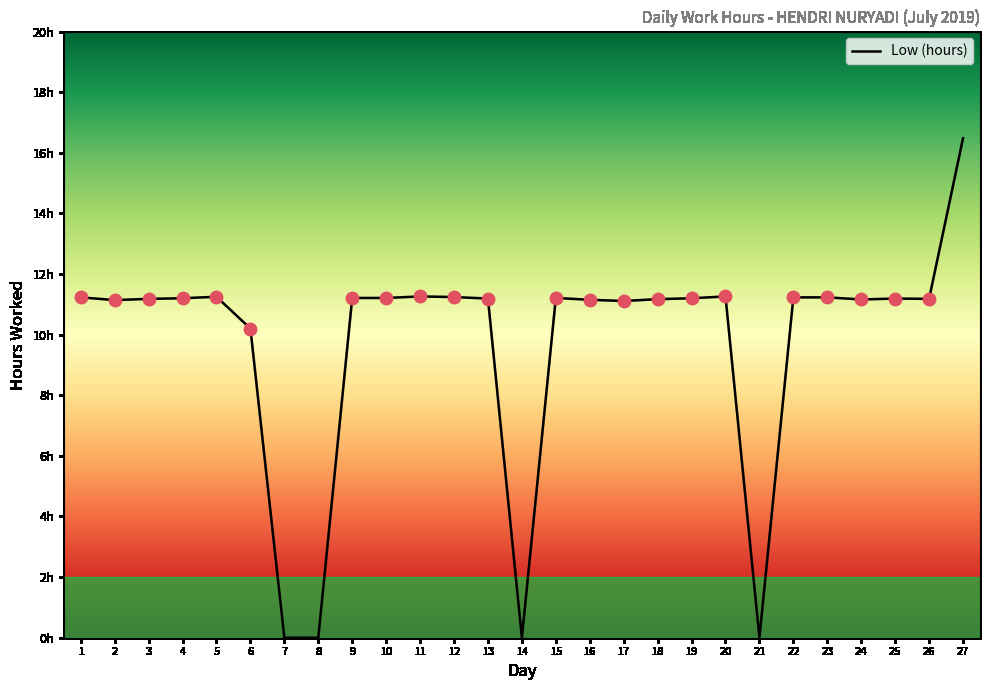

Is this an area chart (filled region under the line)?

No